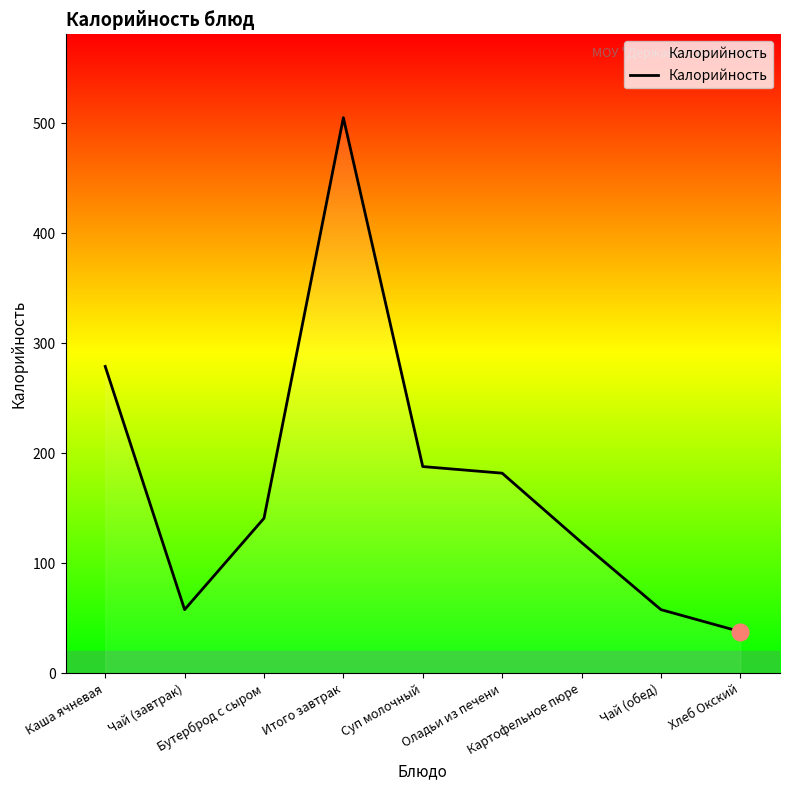

What is the change in value from Чай (завтрак) to Итого завтрак?

+447